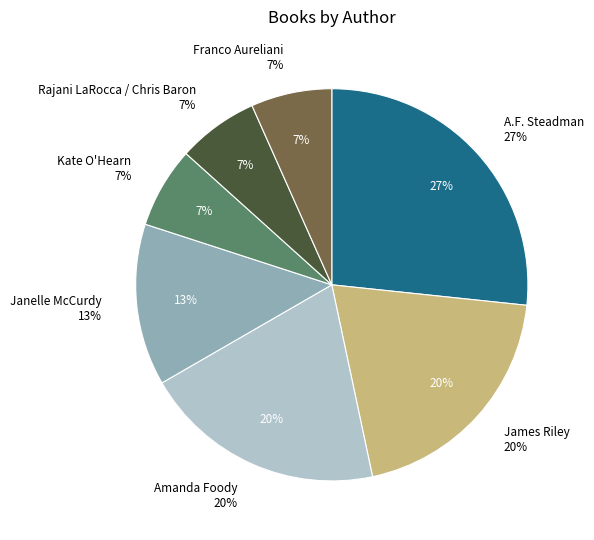

Is A.F. Steadman the majority of the pie?

No